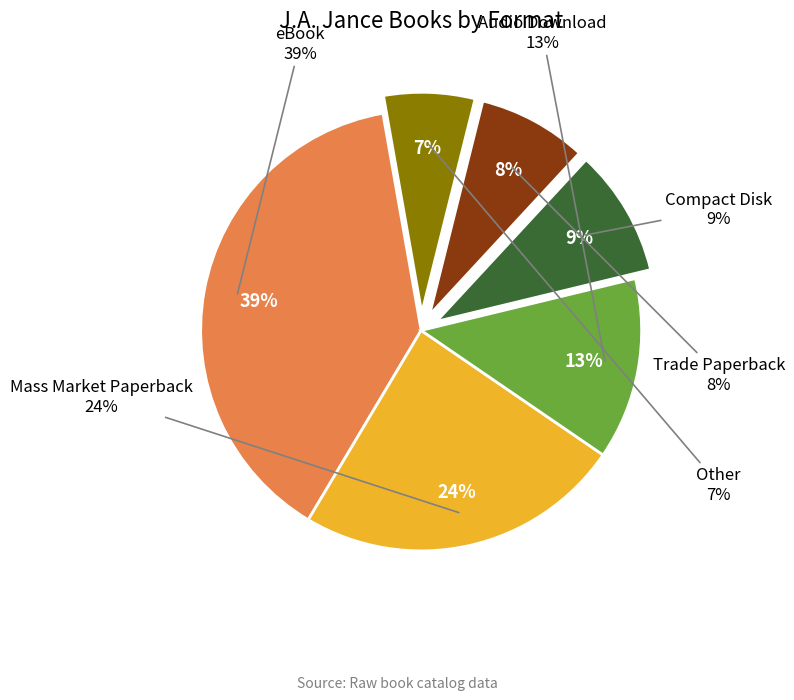

What is the change in value from Compact Disk to Trade Paperback?

-1